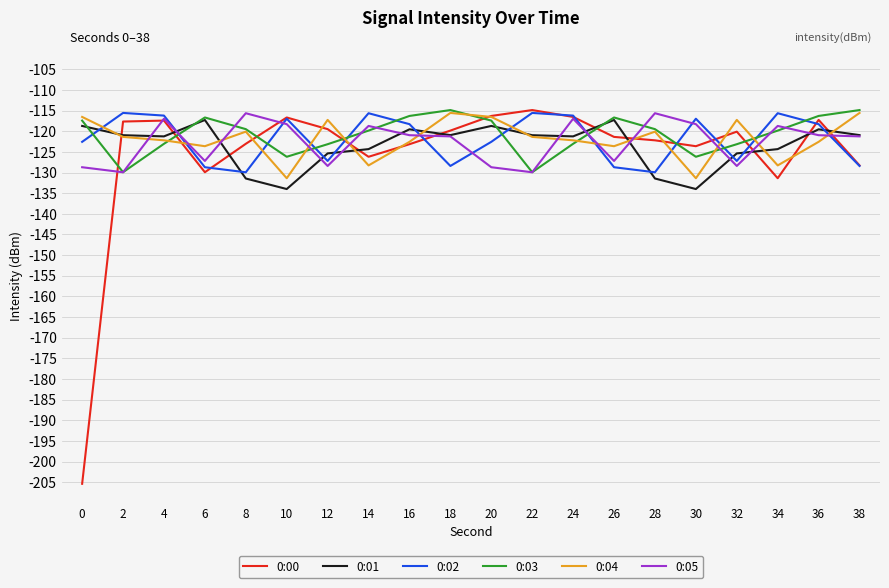

Between 16 and 32, which series saw the biggest shift?

0:02